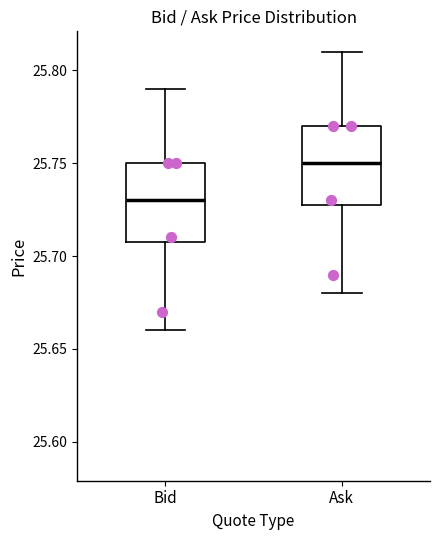

Where is the upper edge of the box for Ask on the y-axis? The values are not printed on the chart, so give them approximately, as read against the axis.

25.77